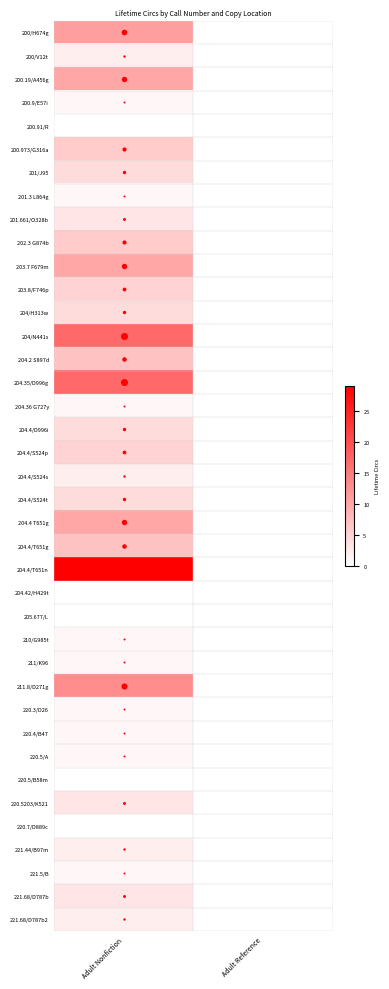

Between Adult Reference and Adult Nonfiction, which is larger?

Adult Nonfiction